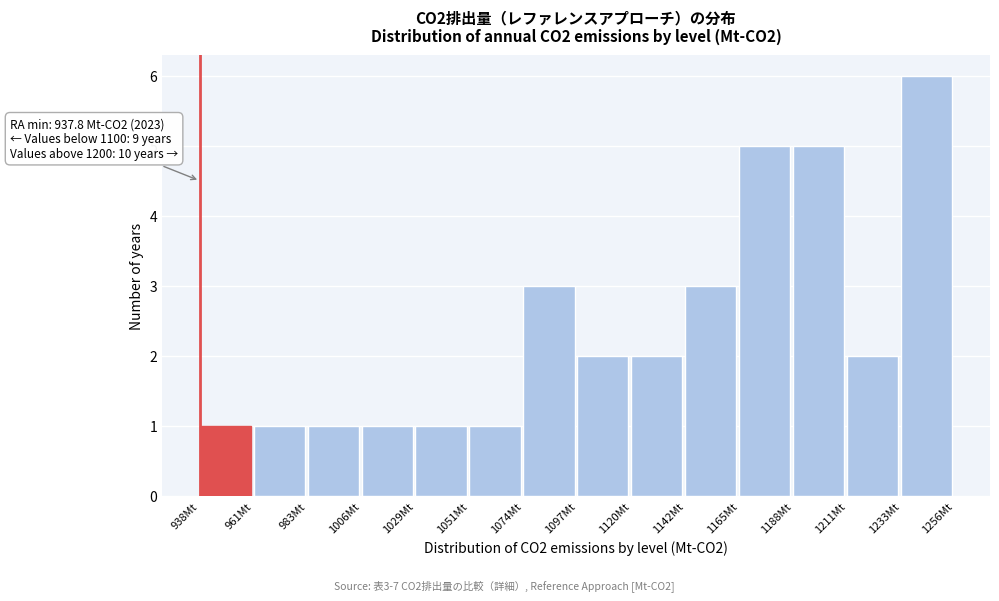

Over which range of the x-axis is the bar tallest?

1235 to 1255